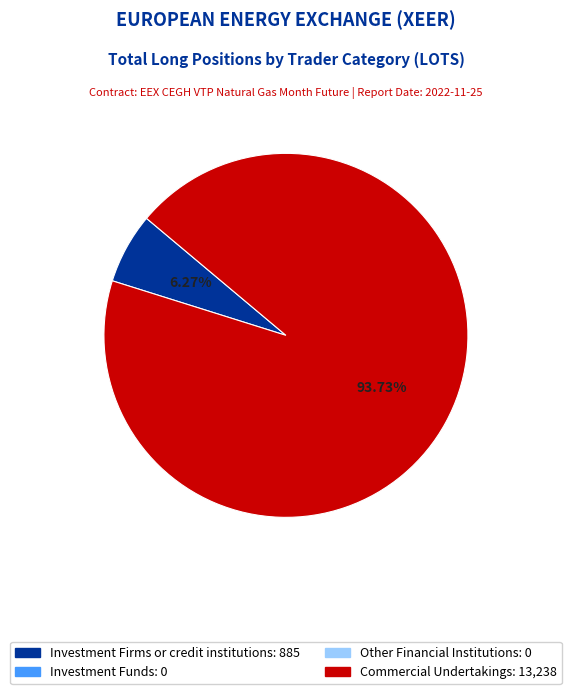

How many segments does this pie chart have?

2